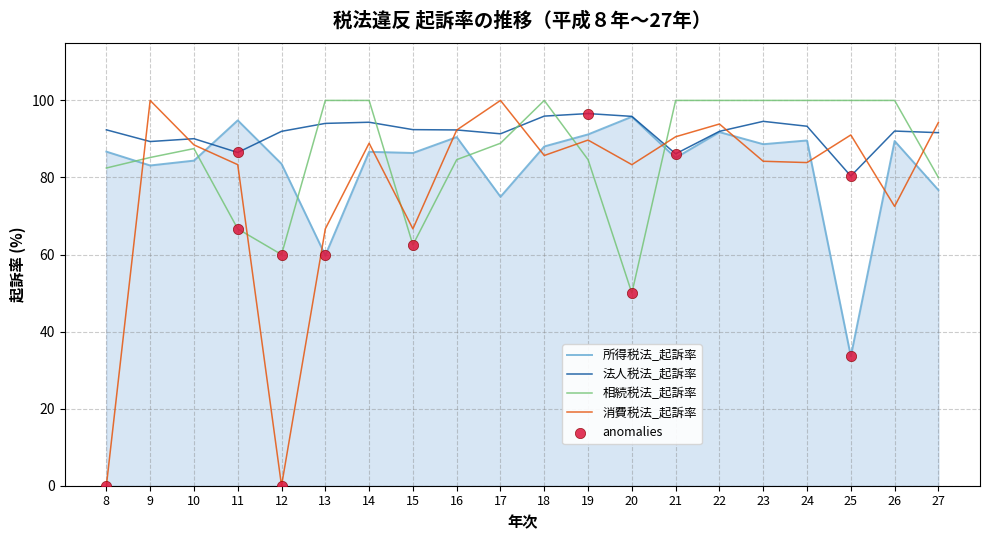

What is the difference between the highest and lowest values at 16?

7.7